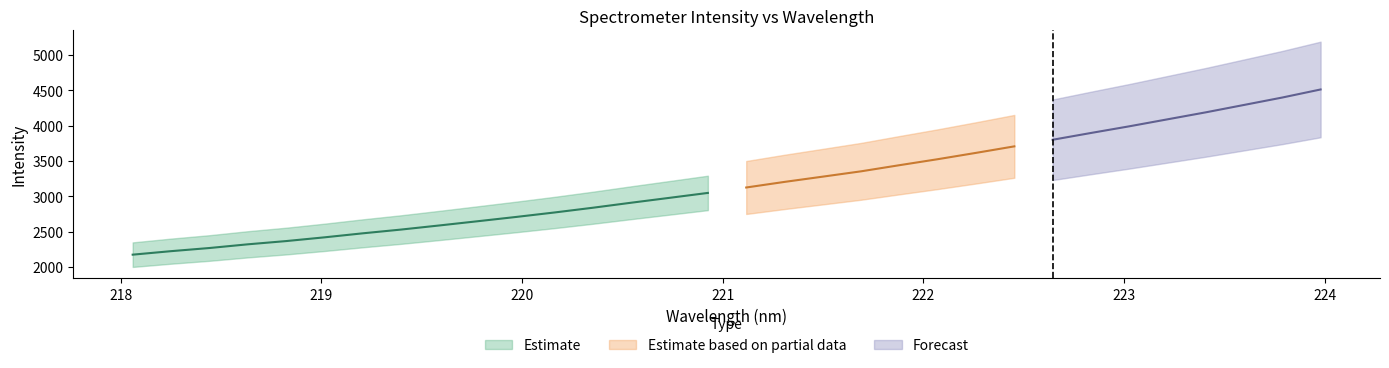

Reading right to left, what are all the values shown in this chart?

4510.1	4396.2	4291.1	4186.5	4087.6	3988.6	3894.4	3798.3	3705.1	3613.0	3523.4	3438.5	3351.9	3276.6	3202.0	3122.8	3046.1	2976.6	2907.5	2836.4	2769.4	2706.3	2645.8	2585.9	2527.7	2474.5	2417.6	2364.7	2318.7	2266.4	2221.9	2172.4